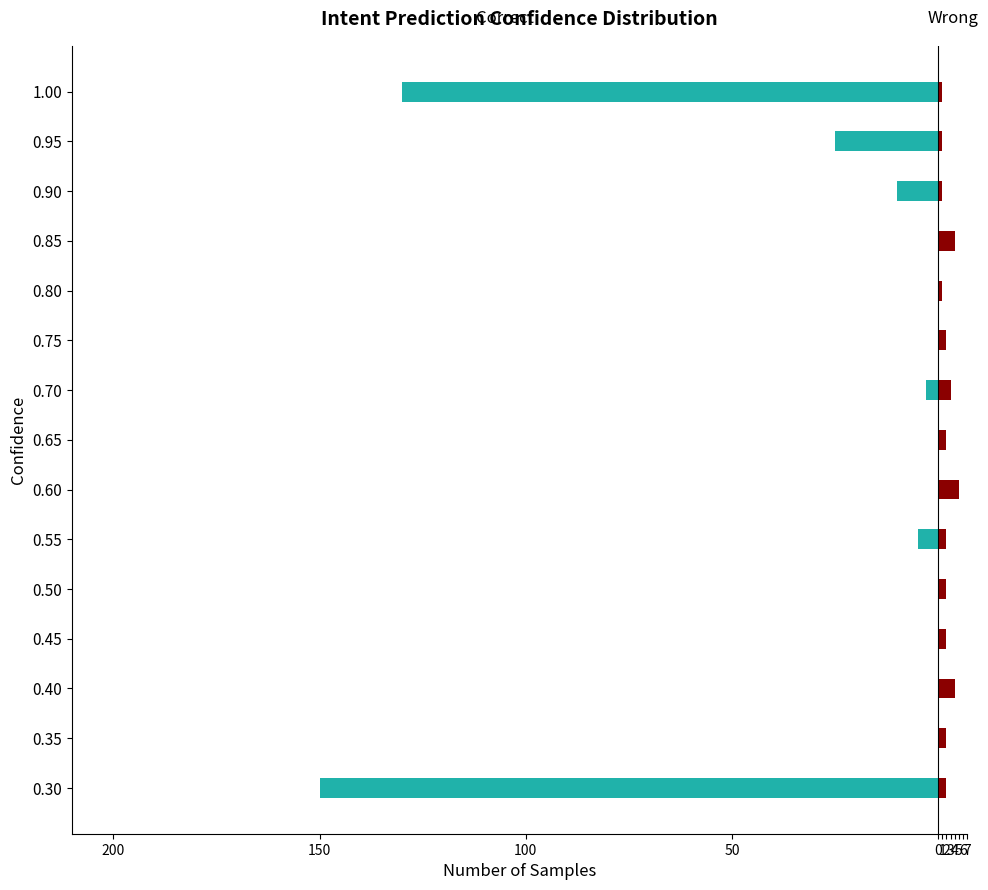

Which series has the largest range (max minus min)?

Correct